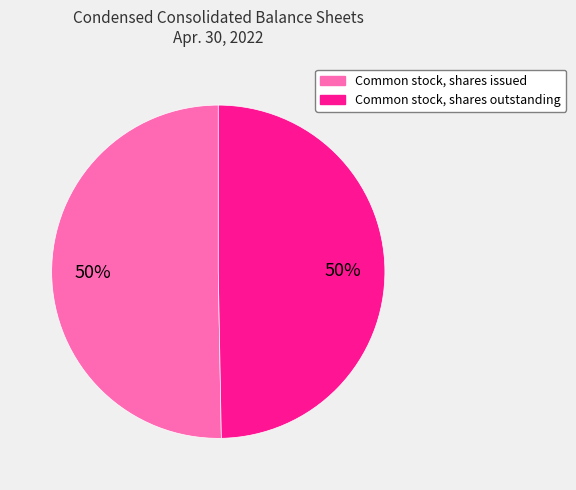

Count the number of slices in the pie.

2